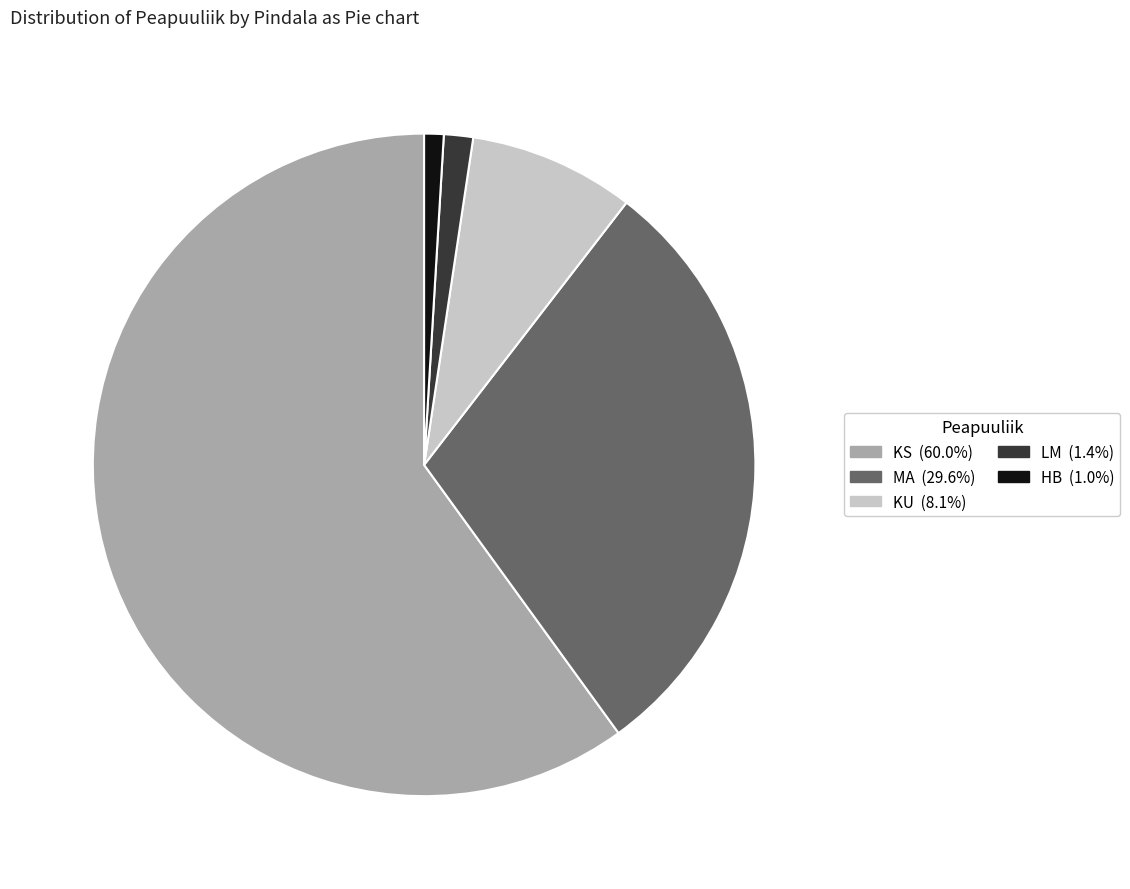

Between LM and KS, which is larger?

KS